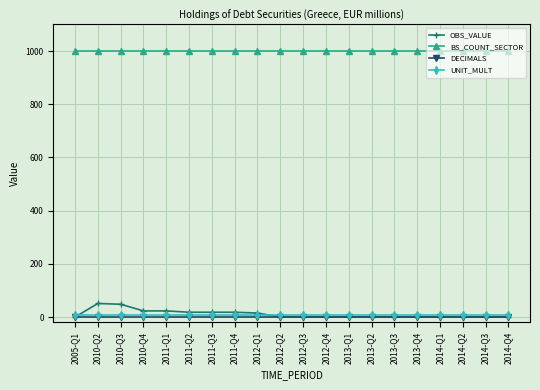

What is the sum of the BS_COUNT_SECTOR values at 2011-Q3 and 2014-Q4?

2000